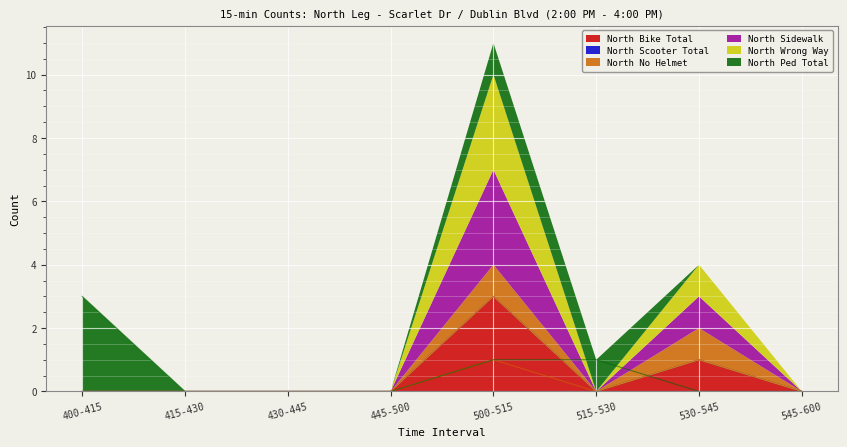

What position from the right is 430-445?

6